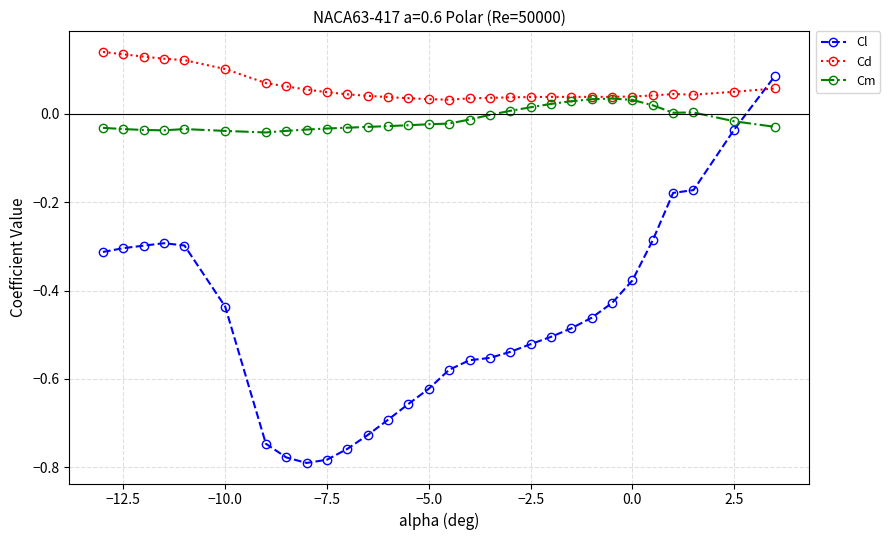

Does the chart have visible grid lines?

Yes